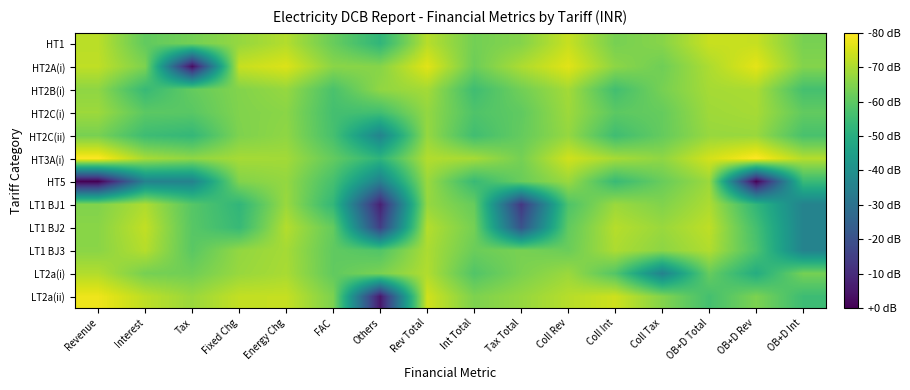

What is the smallest value displayed?

-15.5